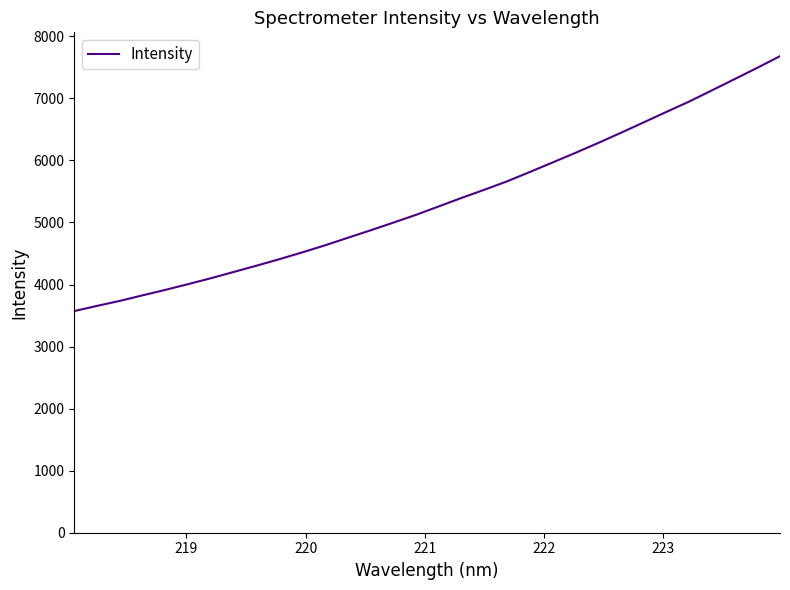

What is the maximum value shown in the chart?

7680.0